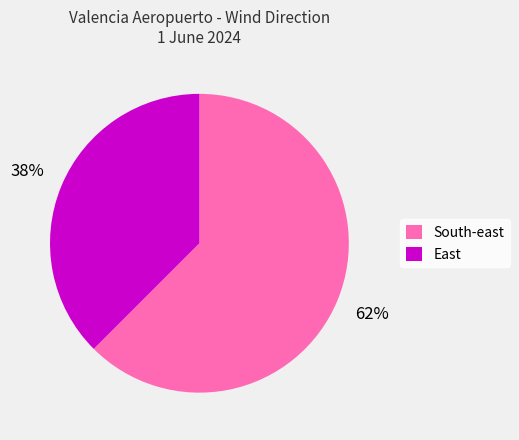

Which category has the biggest portion of the pie?

South-east